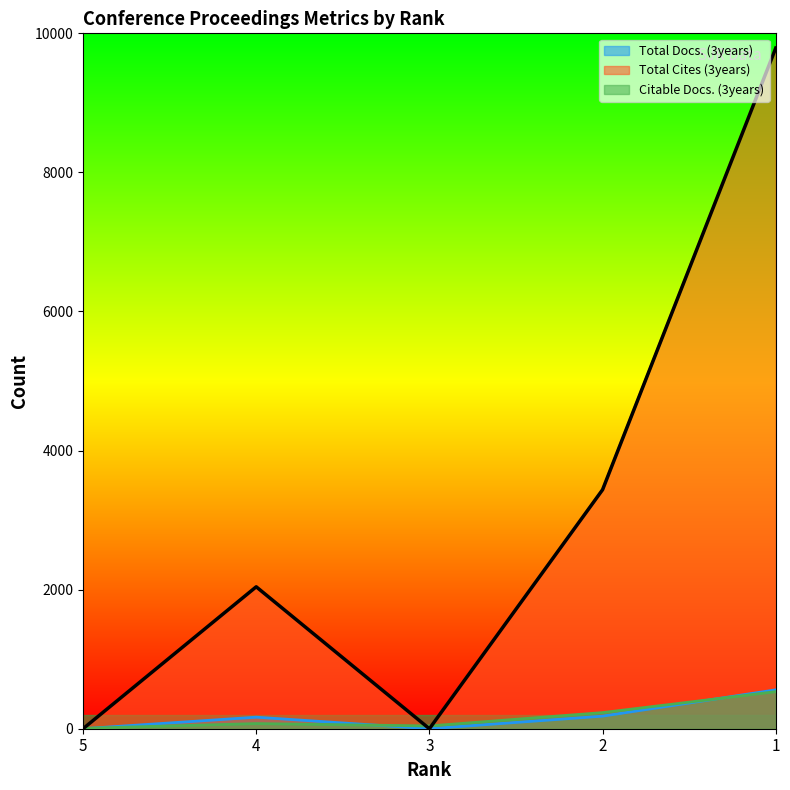

How many lines are shown in the chart?

3